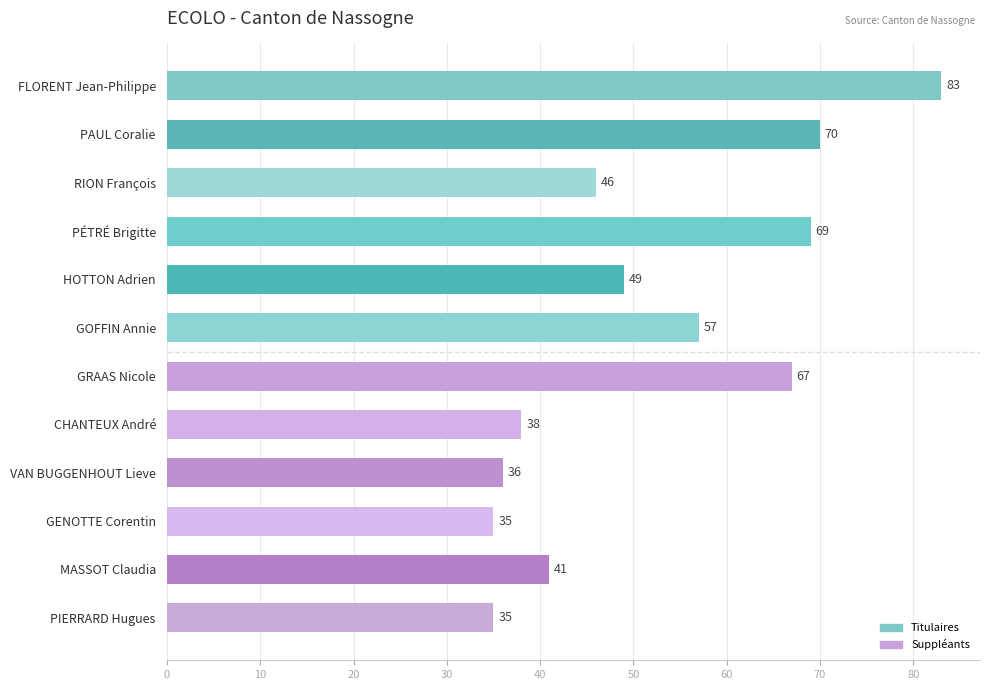

What is the minimum value shown in the chart?

35